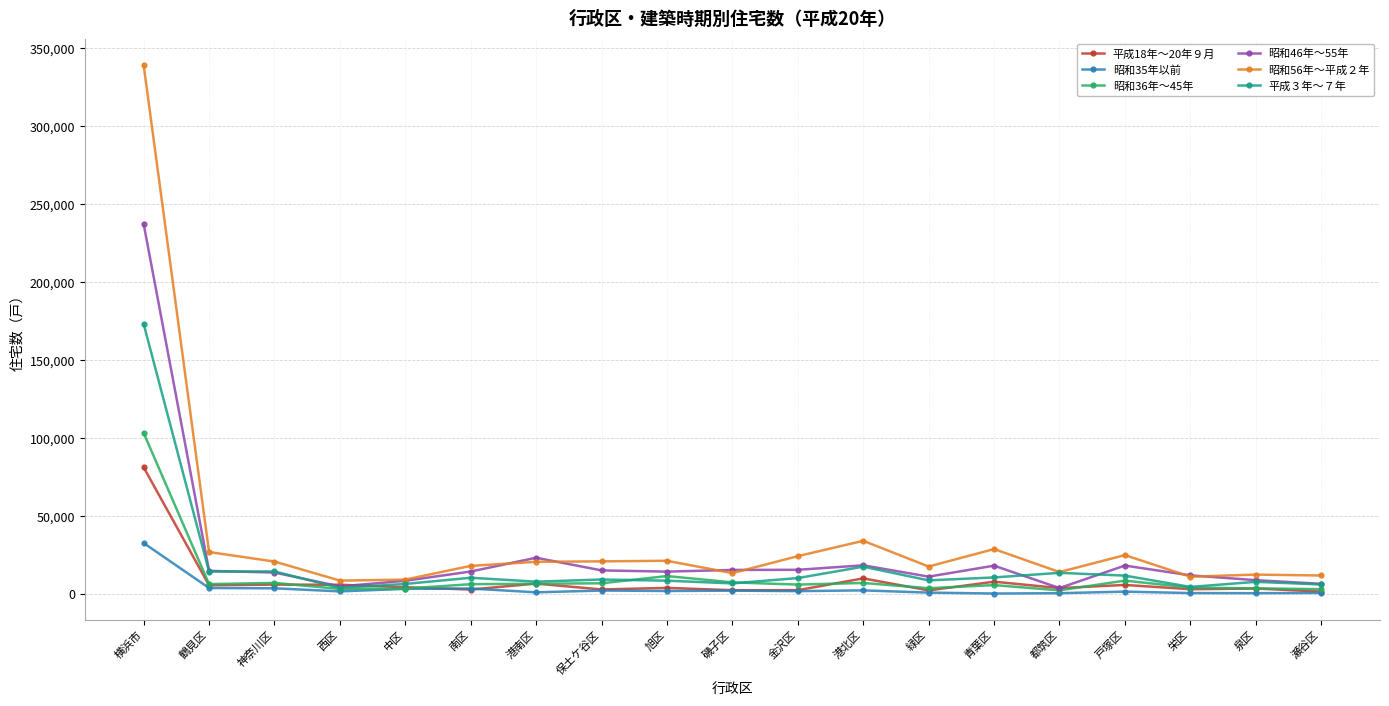

True or false: 昭和36年～45年 has a value of 3100 at 瀬谷区.

True